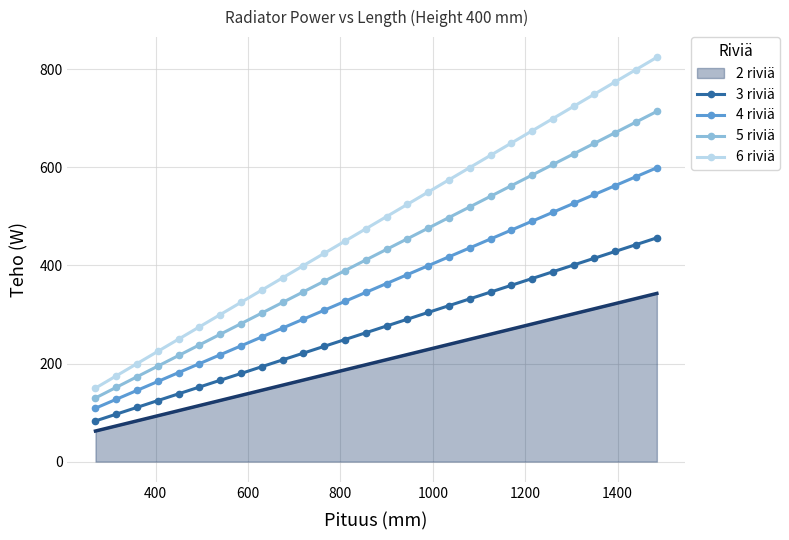

What is the difference between the maximum and minimum values in the 3 riviä series?

373.4